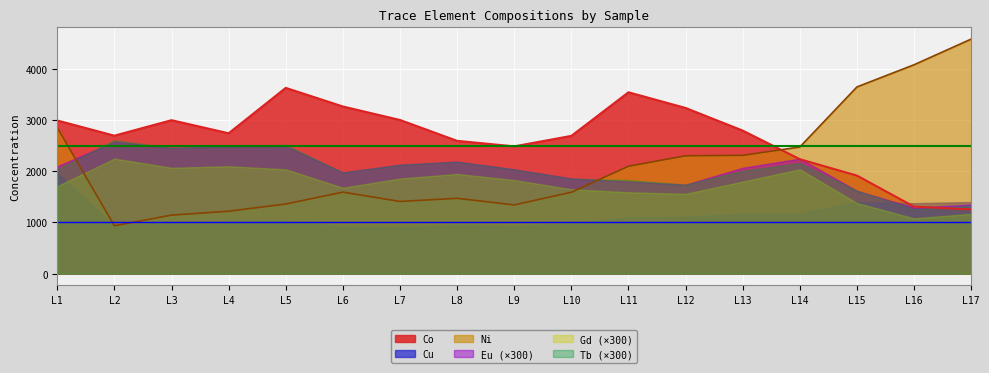

What is the maximum value for Eu?

8.6